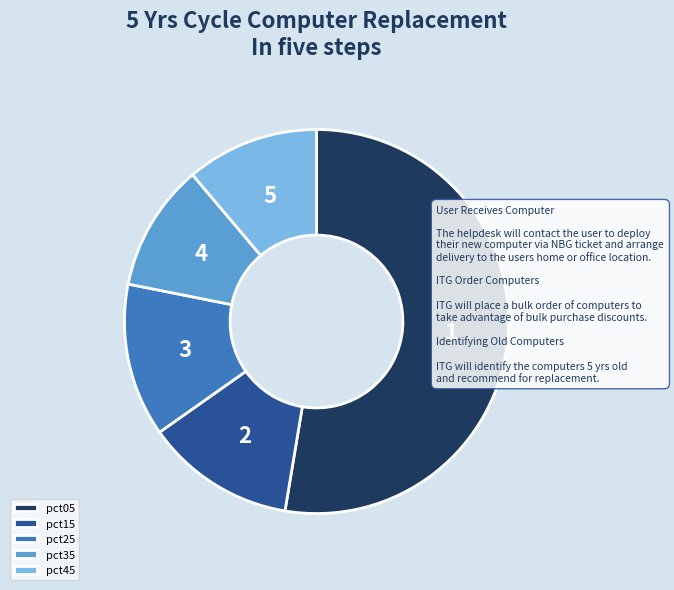

How many slices are in this pie chart?

5